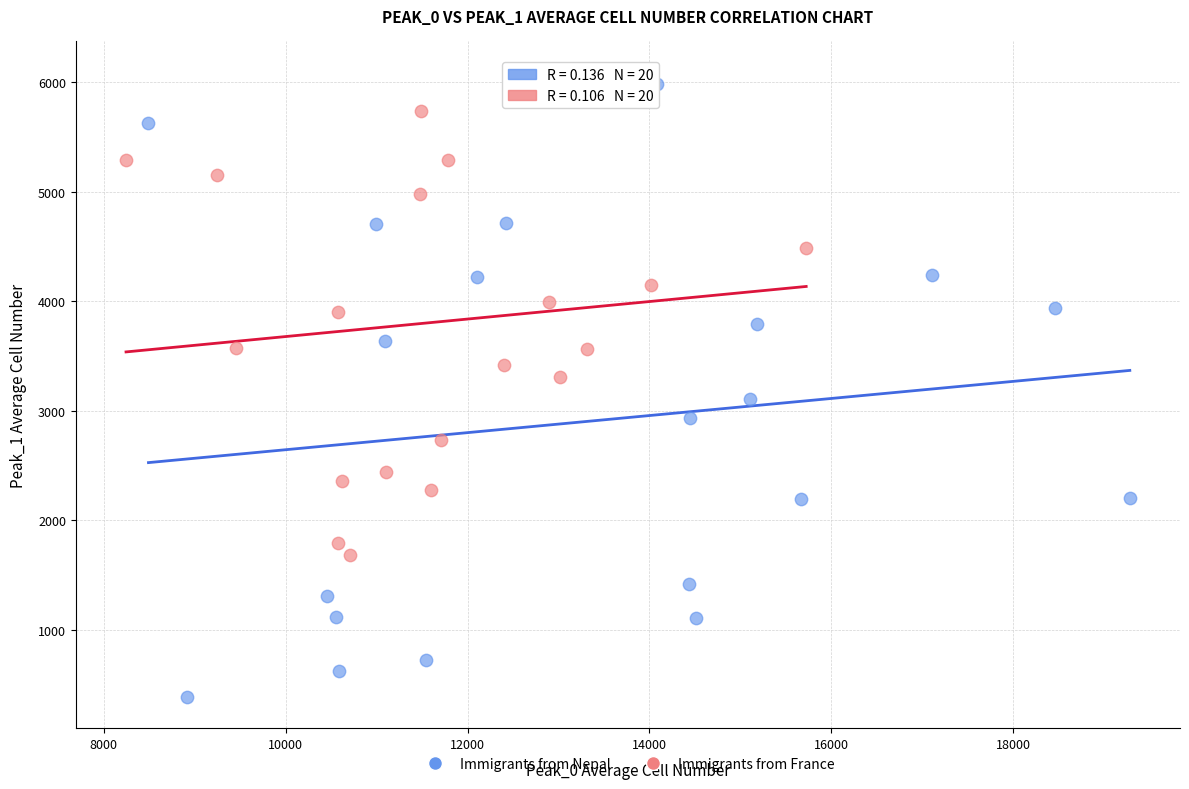

Which series contains the lowest Y value?

Immigrants from Nepal